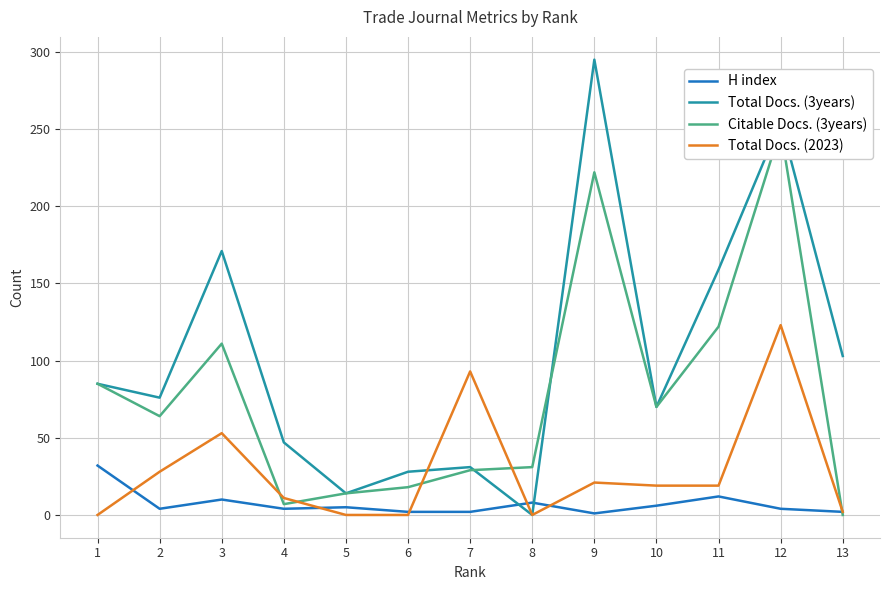

What are all the series names shown in the legend?

H index, Total Docs. (3years), Citable Docs. (3years), Total Docs. (2023)